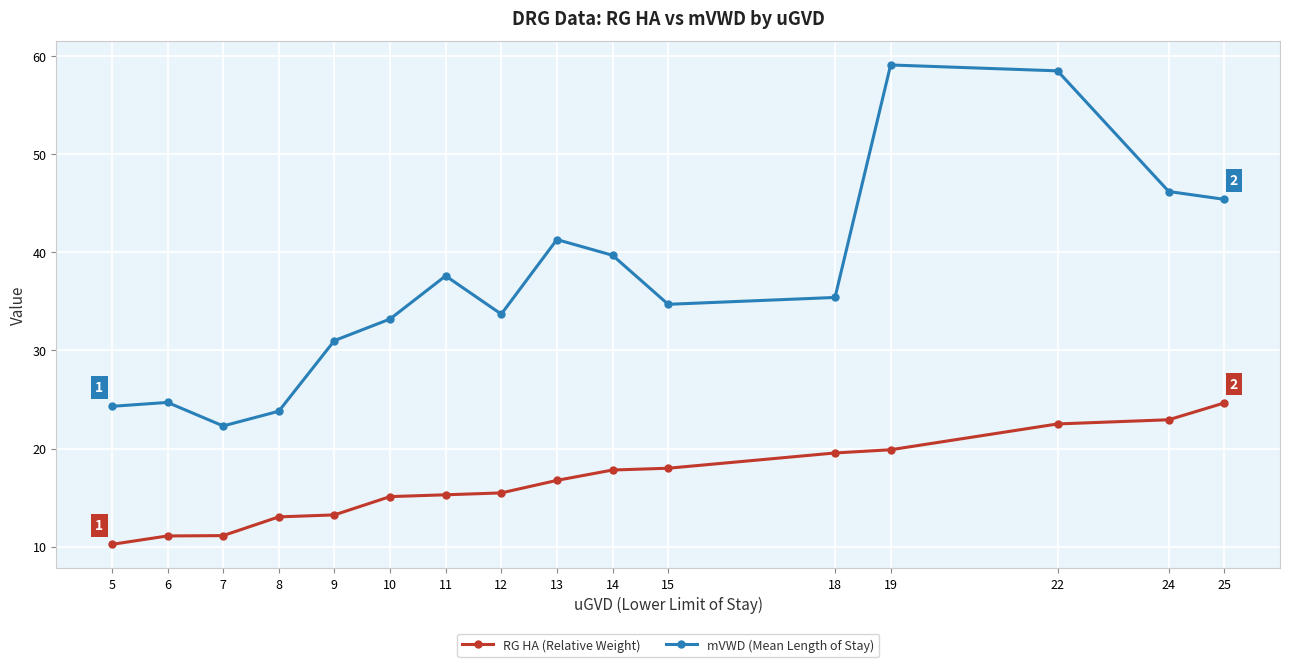

What is the value of the RG HA (Relative Weight) point at the 11th from the left?

18.0